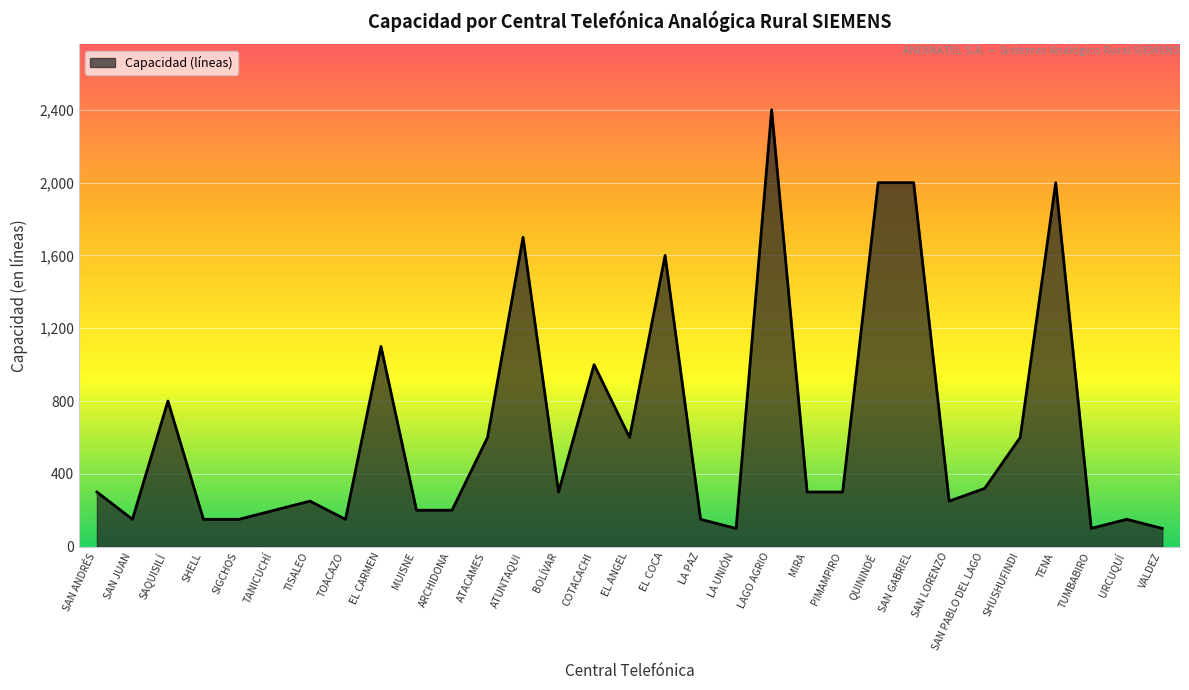

What is the minimum value shown in the chart?

100